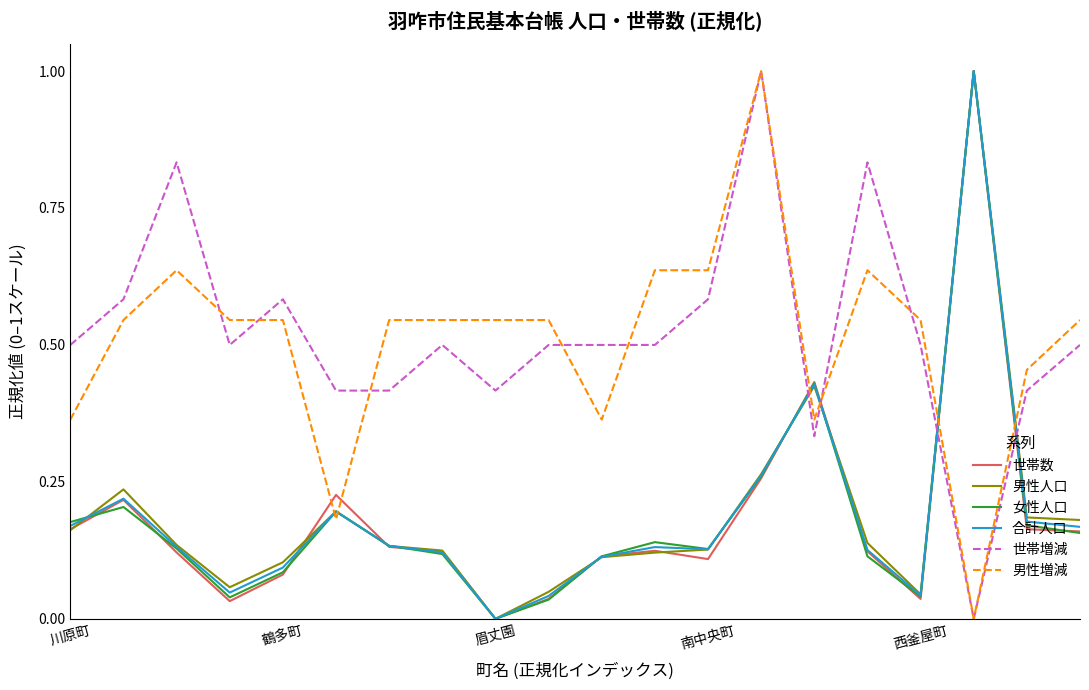

At how many categories does at least one series exceed 0?

20